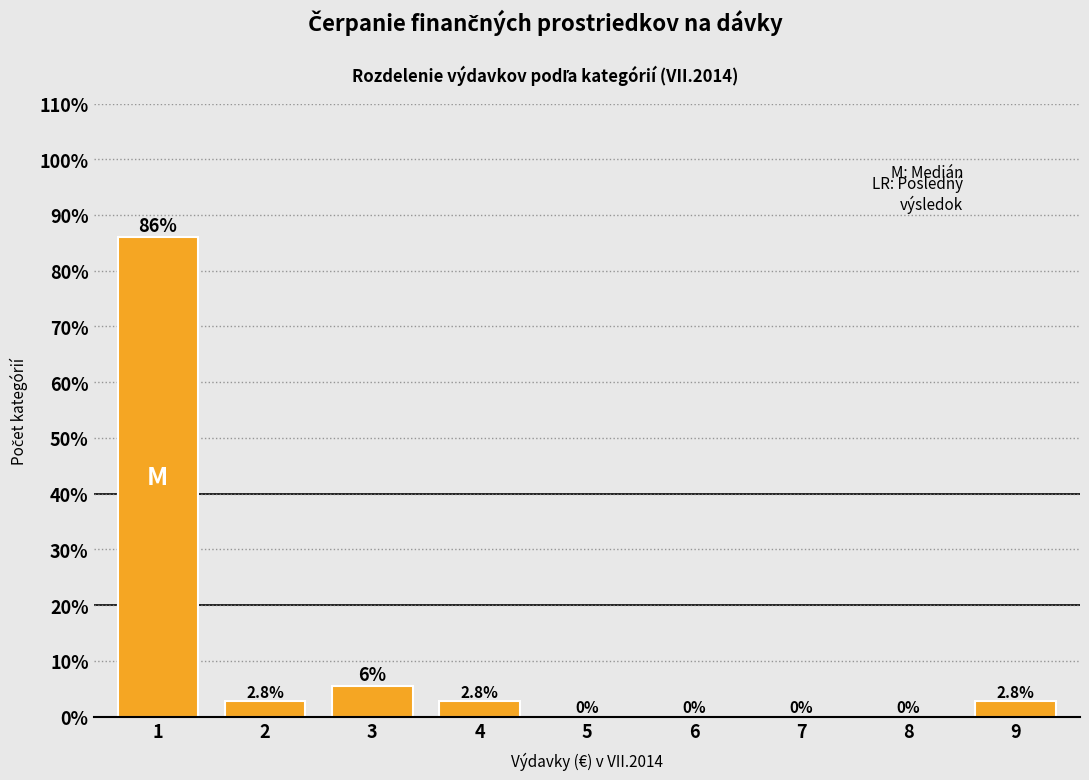

True or false: the data shows 2.8 at 2.

True